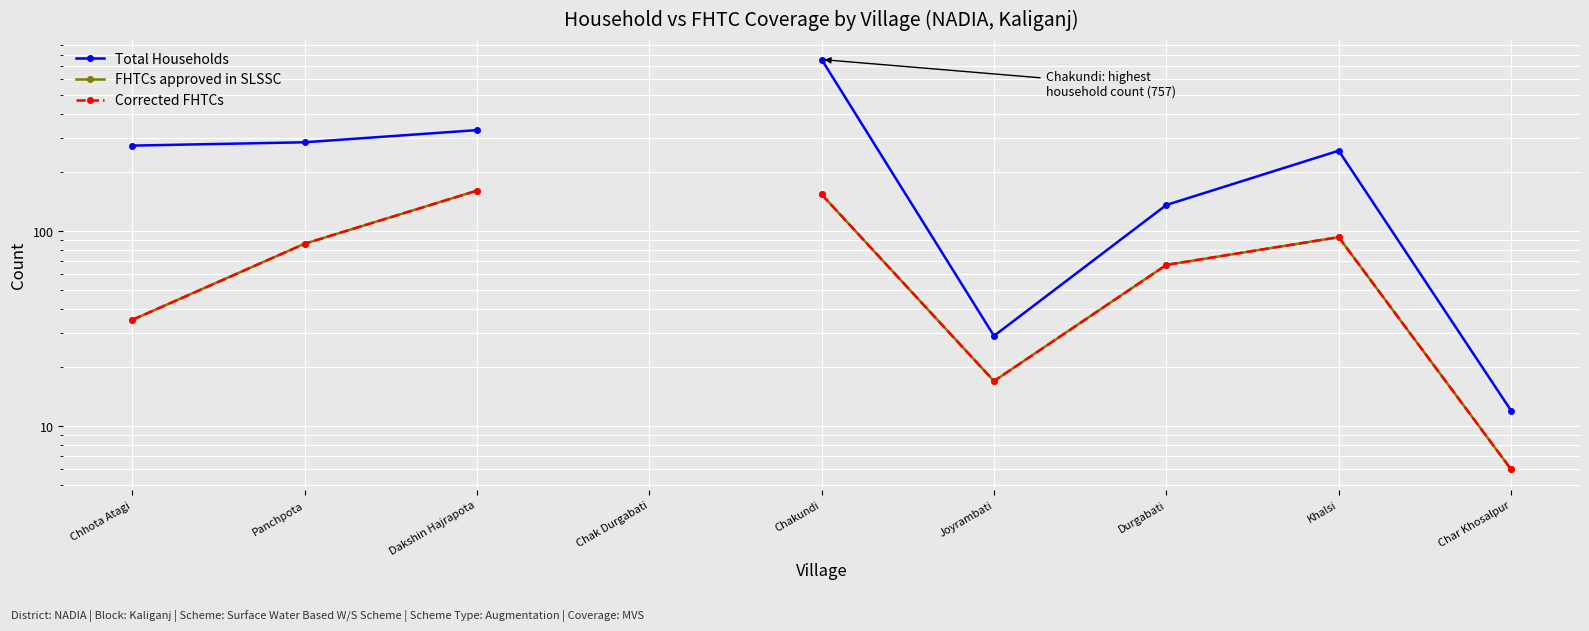

What is the total value across all series at Chakundi?

1065.0